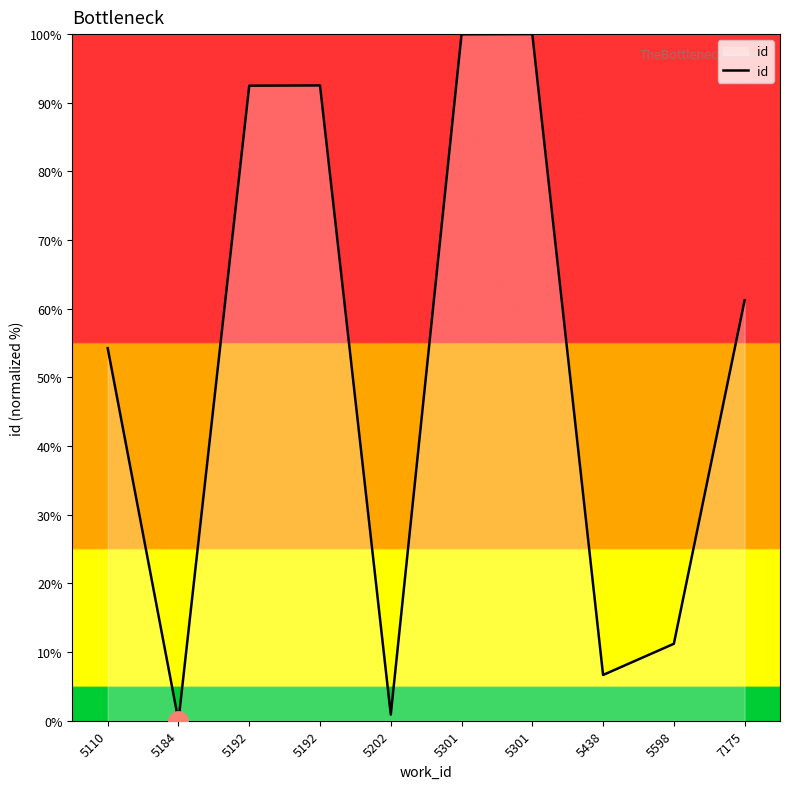

The chart shows a value of 164.4 at 5192. True or false?

False